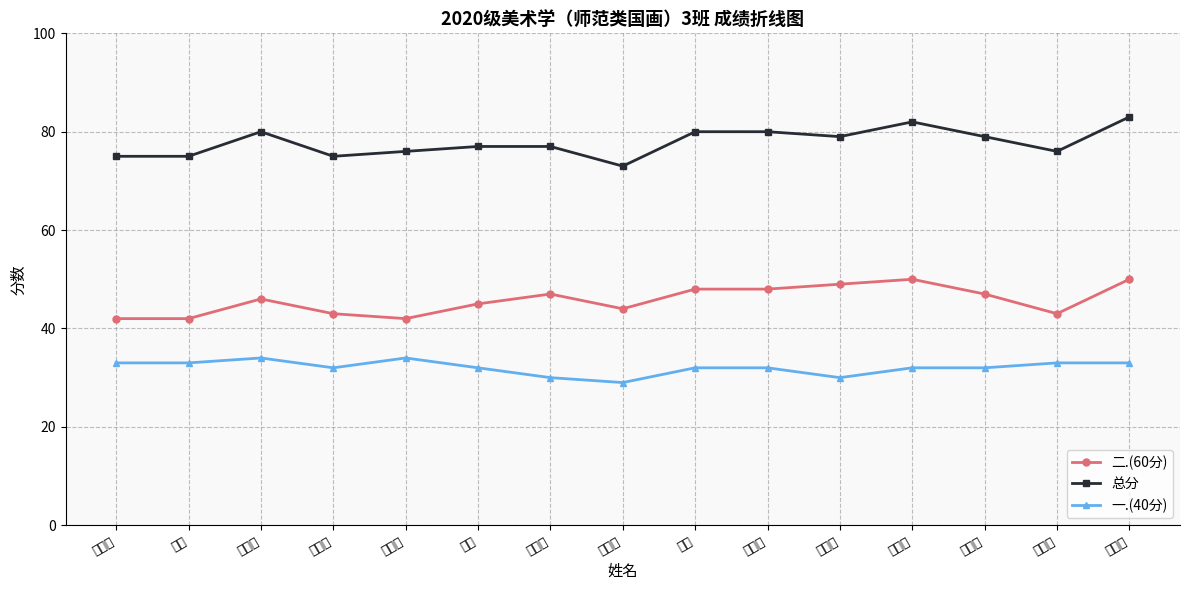

Rank the series by their average value, from lowest to highest.

一.(40分), 二.(60分), 总分